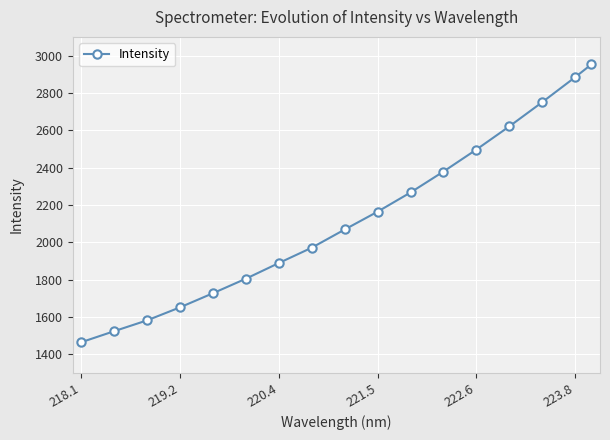

What is the sum of all values?

36200.9